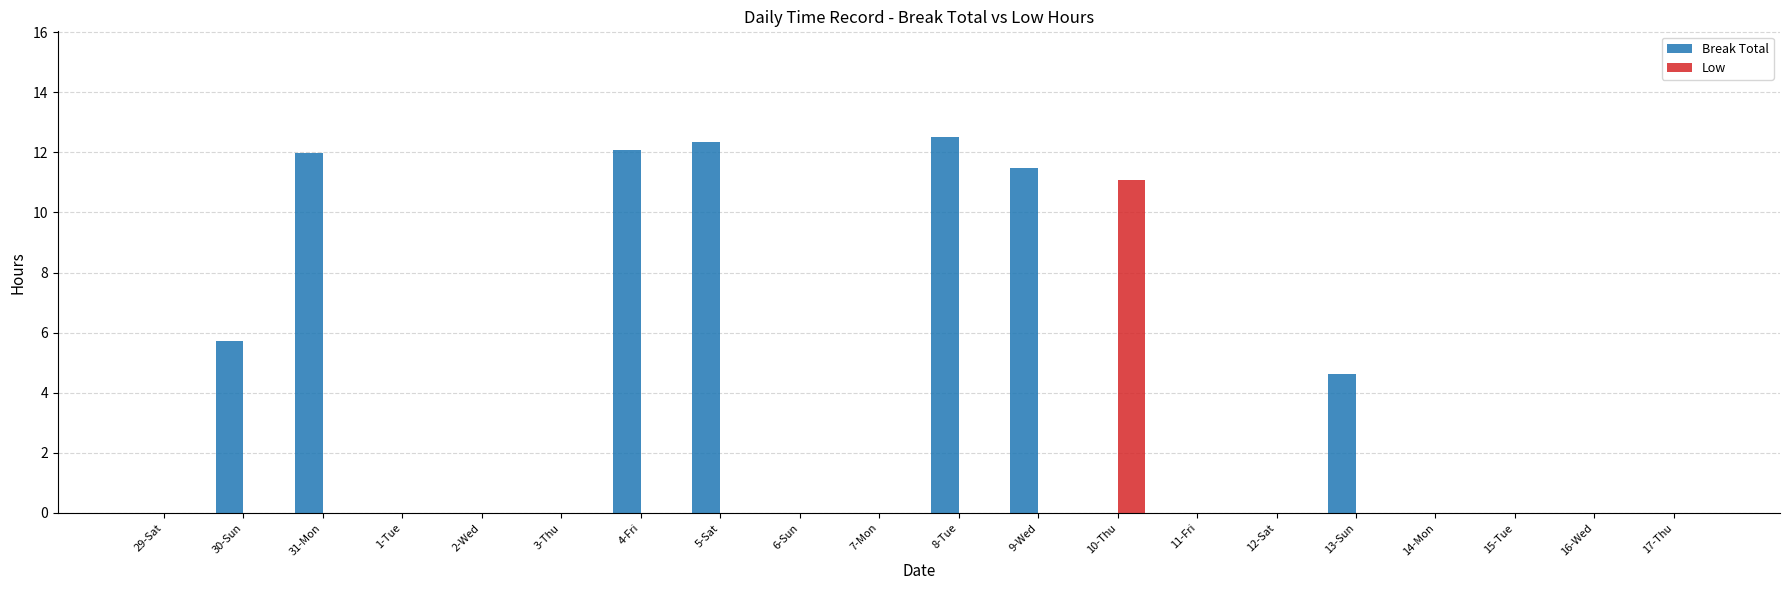

Are the bars grouped side by side (vs. stacked)?

Yes